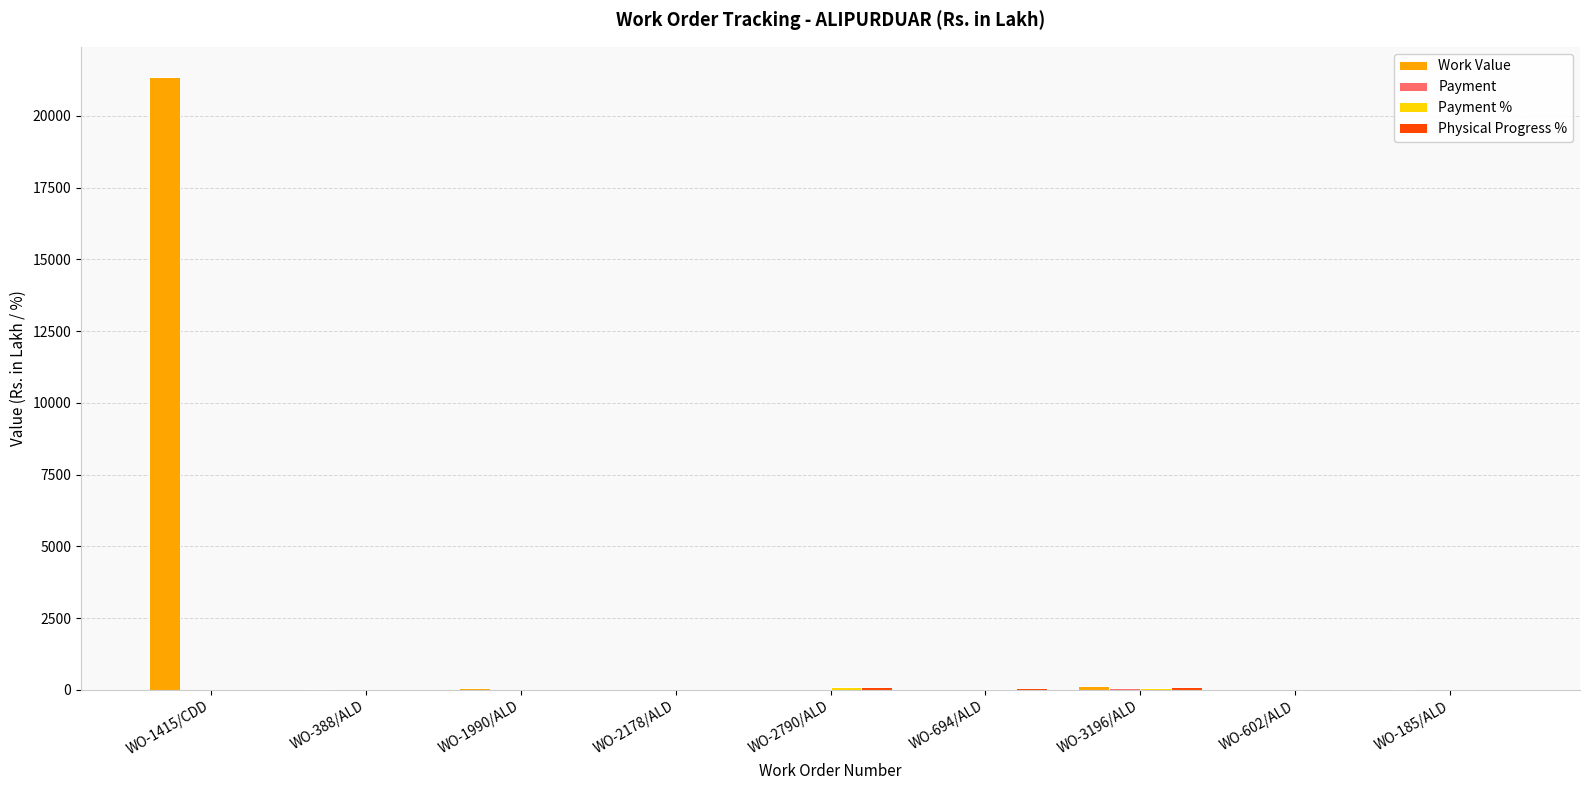

Is it true that Work Value equals 2.0 at WO-602/ALD?

True